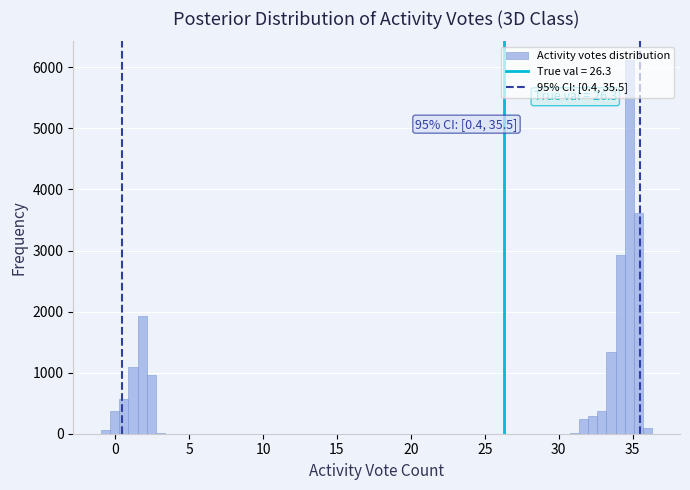

Read against the x-axis, roughly where is the centre of the tallest bar?

35.0